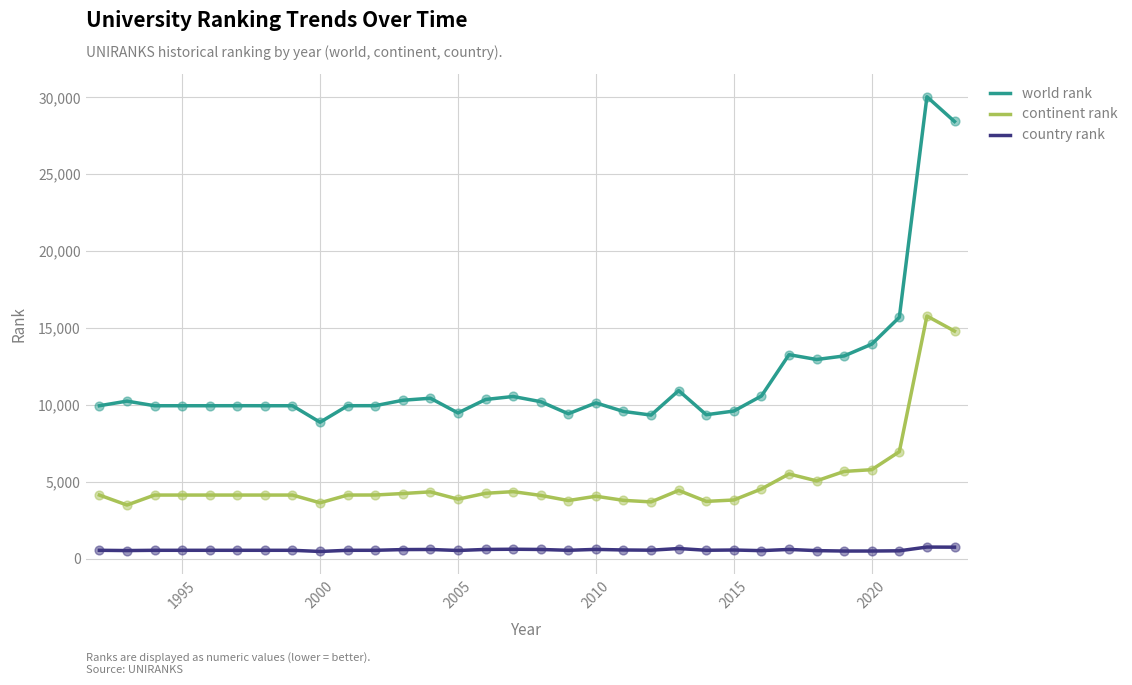

Which series has the widest spread of values?

world rank